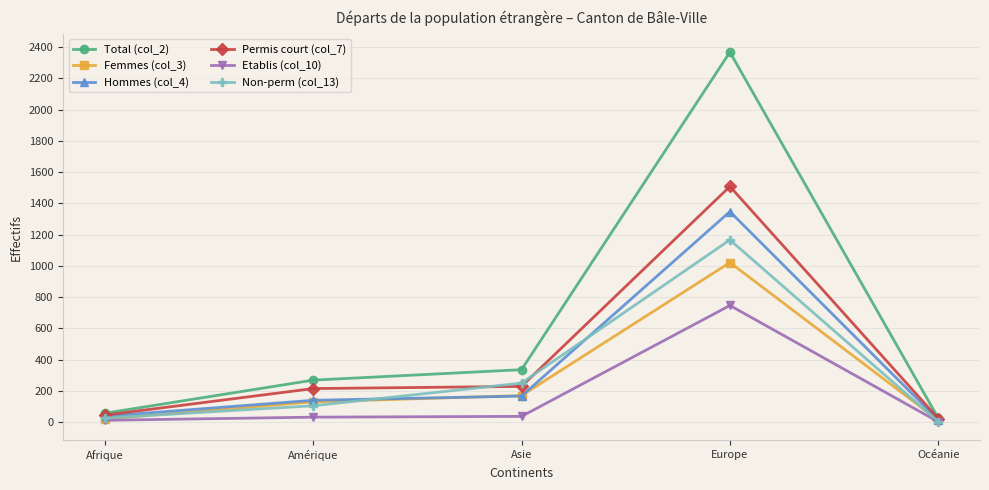

What are all the series names shown in the legend?

Total (col_2), Femmes (col_3), Hommes (col_4), Permis court (col_7), Etablis (col_10), Non-perm (col_13)